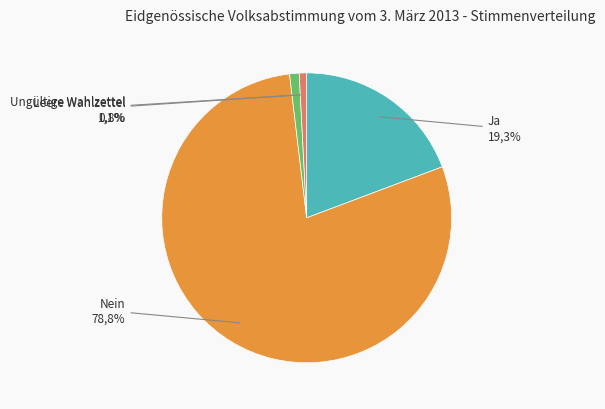

Rank the categories by value from lowest to highest.

Ungültige Wahlzettel, Leere Wahlzettel, Ja, Nein